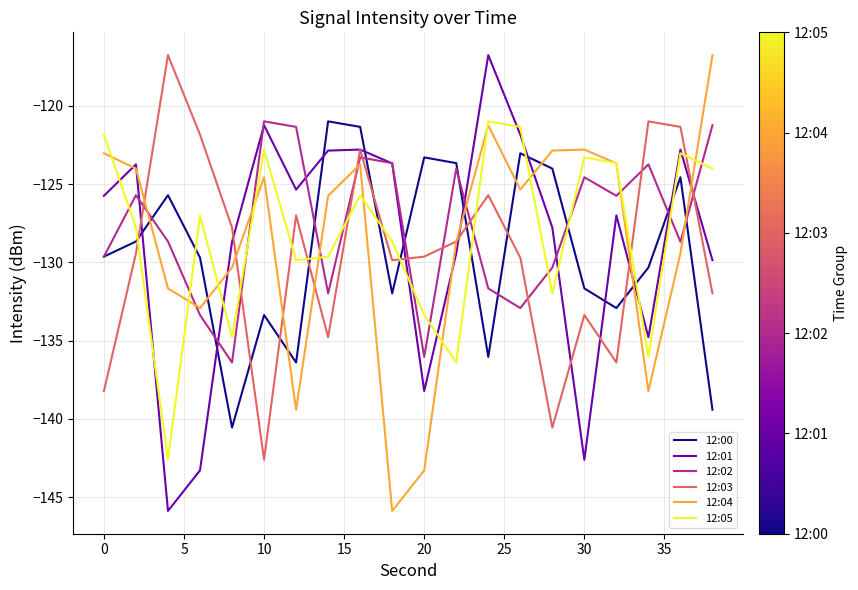

How many times do 12:05 and 12:02 cross each other?

13